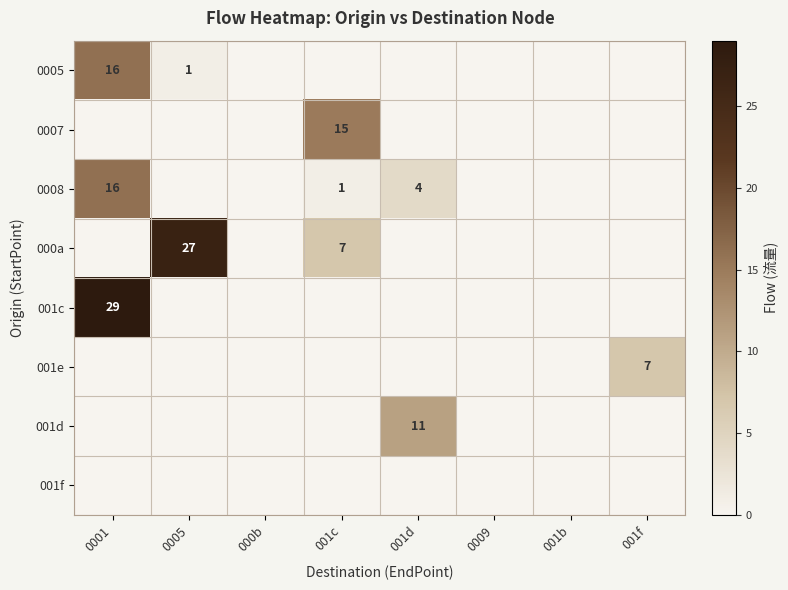

What is the difference between the highest and lowest values at 0001?

29